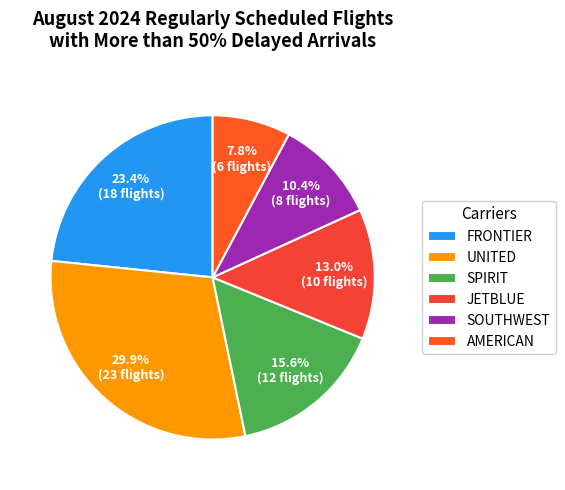

To the nearest percent, what is the combined percentage of FRONTIER and JETBLUE?

36%